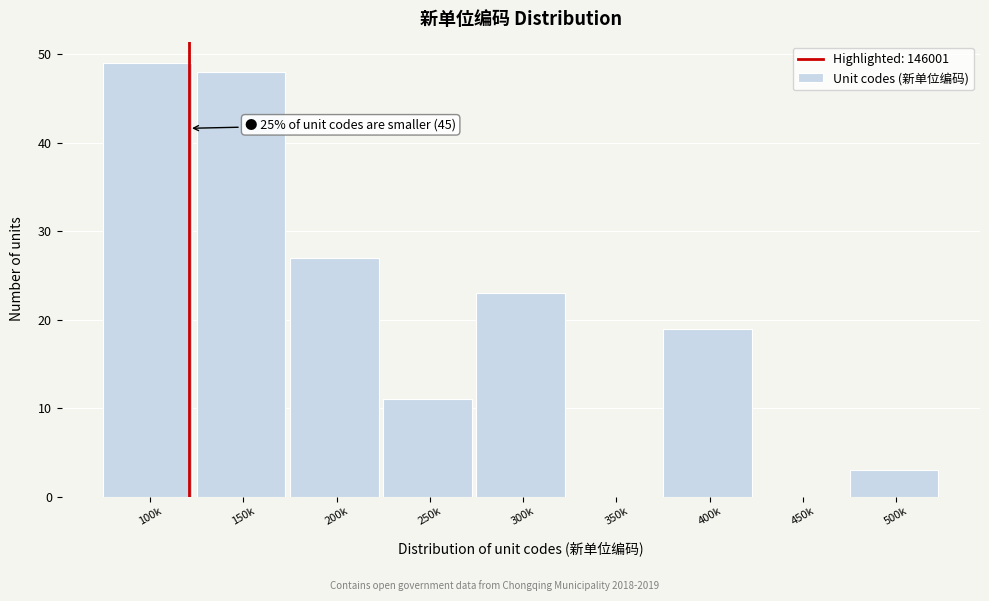

Reading left to right, list all the values displayed in this chart.

100k=49	150k=48	200k=27	250k=11	300k=23	350k=0	400k=19	450k=0	500k=3